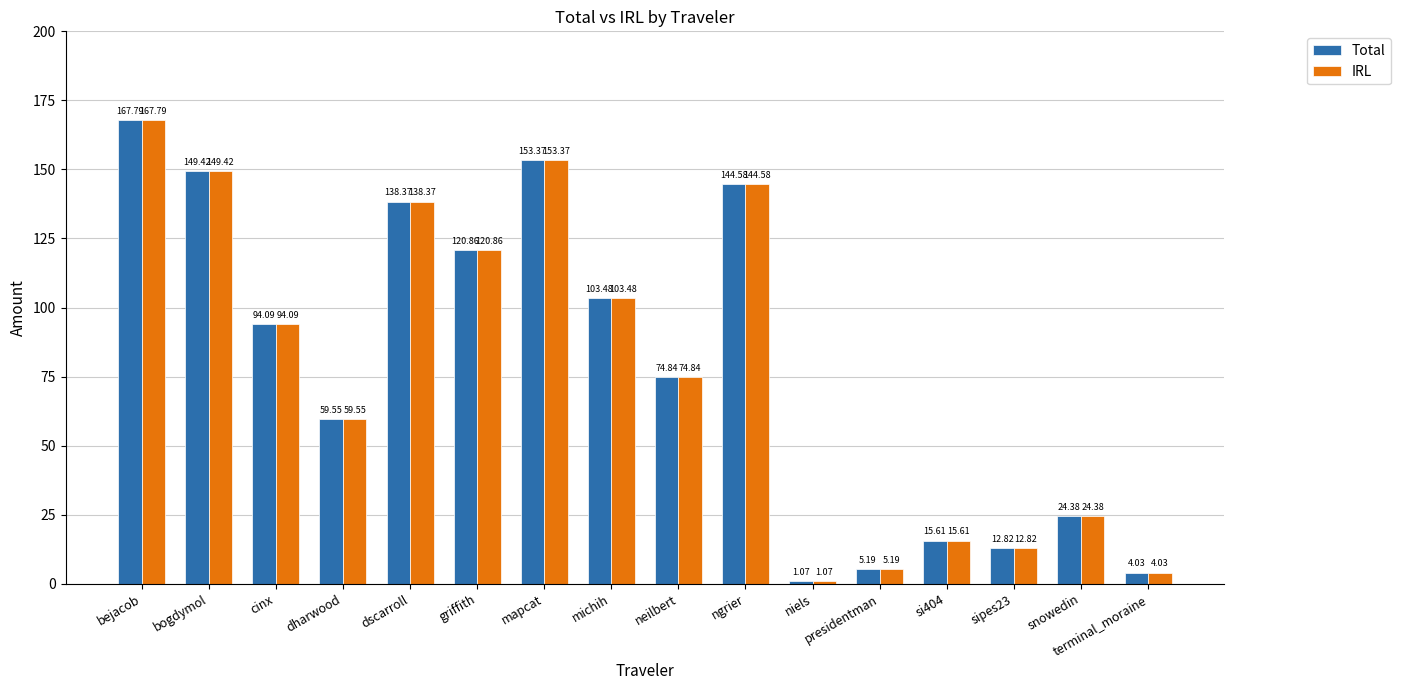

Where is Total nearest to the value 84?

neilbert